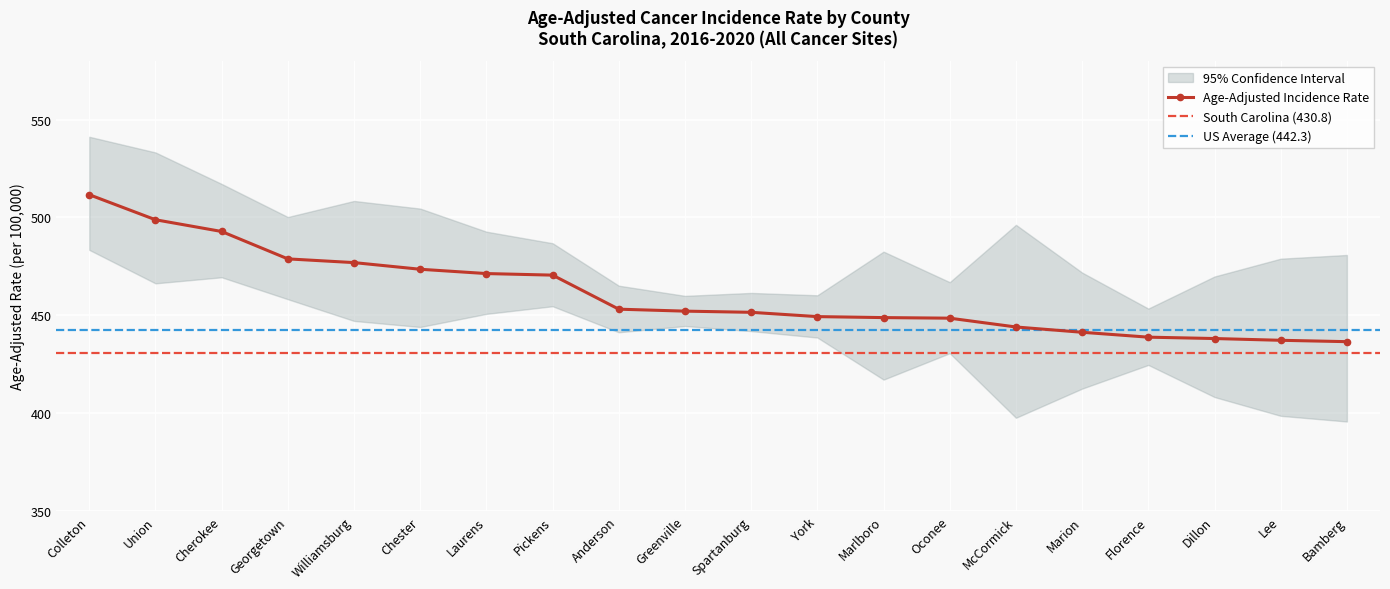

Reading left to right, what are all the values shown in this chart?

Age-Adjusted Rate: 511.6	498.8	492.8	478.8	476.9	473.5	471.3	470.5	453.1	452.1	451.5	449.3	448.8	448.5	444.0	441.3	438.8	438.1	437.2	436.5
Lower 95% CI: 483.4	466.3	469.4	458.2	447.1	444.0	450.7	454.6	441.3	444.5	441.9	438.6	417.1	430.6	397.6	412.5	424.6	408.2	398.6	395.7
Upper 95% CI: 541.2	533.2	517.1	500.2	508.4	504.5	492.7	486.8	465.1	459.9	461.4	460.2	482.5	466.9	496.2	471.8	453.4	469.8	478.9	480.8